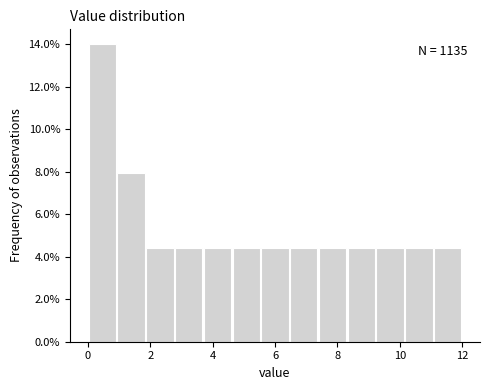

Over which range of the x-axis is the bar tallest?

0.0 to 1.0